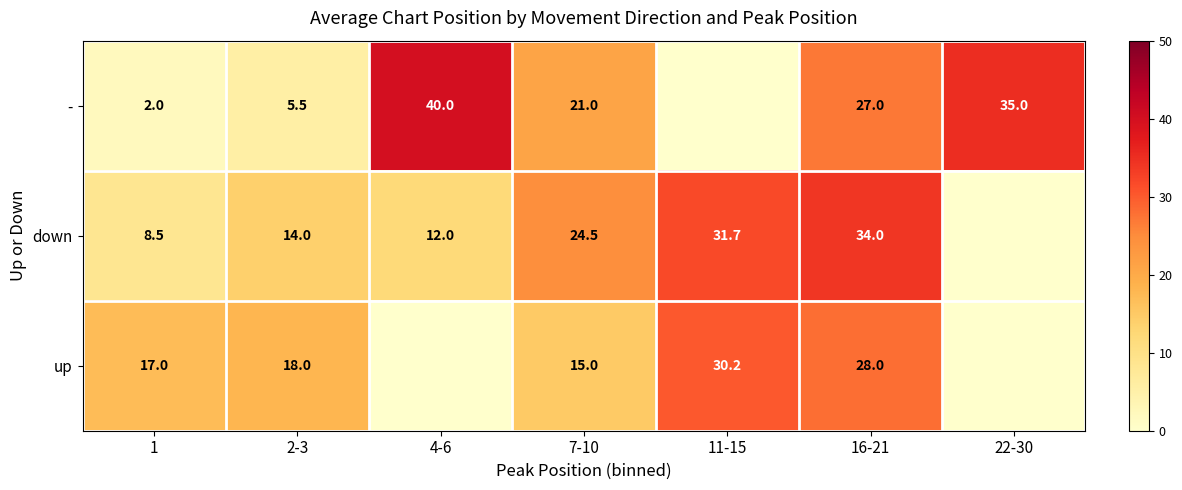

What is the total value across all series at 7-10?

60.5